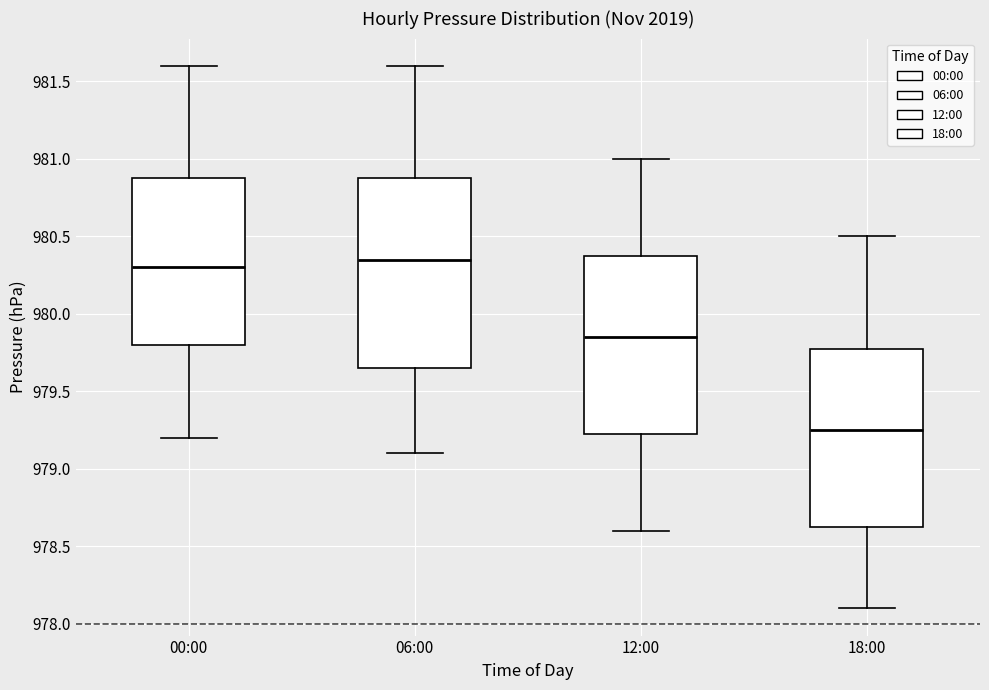

Reading left to right, read every box against the y-axis: the position of its median line, the range the box covers, and the ends of its whiskers. The values are not printed on the chart, so give them approximately, as read against the axis.

00:00: median 980.30, box 979.80 to 980.90, whiskers 979.20 to 981.60
06:00: median 980.35, box 979.65 to 980.90, whiskers 979.10 to 981.60
12:00: median 979.85, box 979.25 to 980.40, whiskers 978.60 to 981.00
18:00: median 979.25, box 978.65 to 979.80, whiskers 978.10 to 980.50